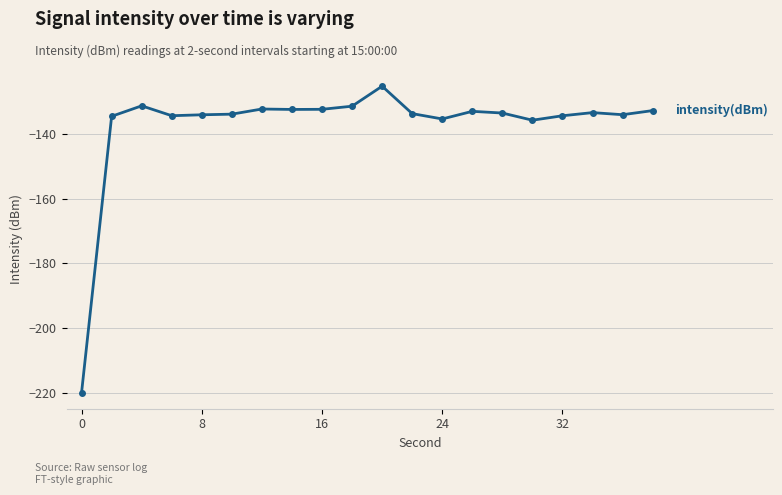

True or false: the data has more than 2 interior local peaks.

True